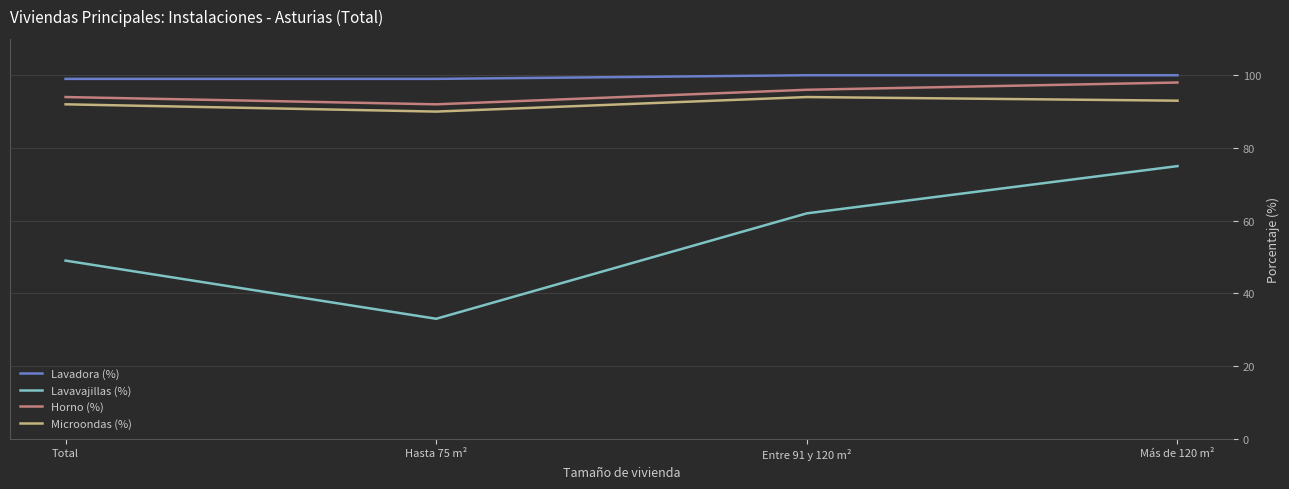

True or false: Horno (%) and Lavavajillas (%) intersect in this chart.

False